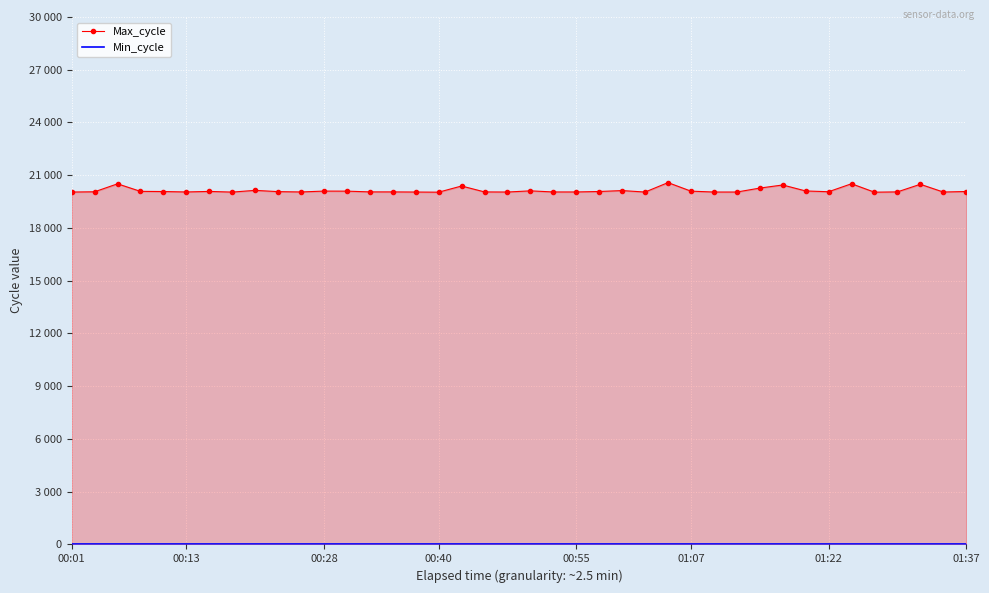

How many lines are shown in the chart?

2